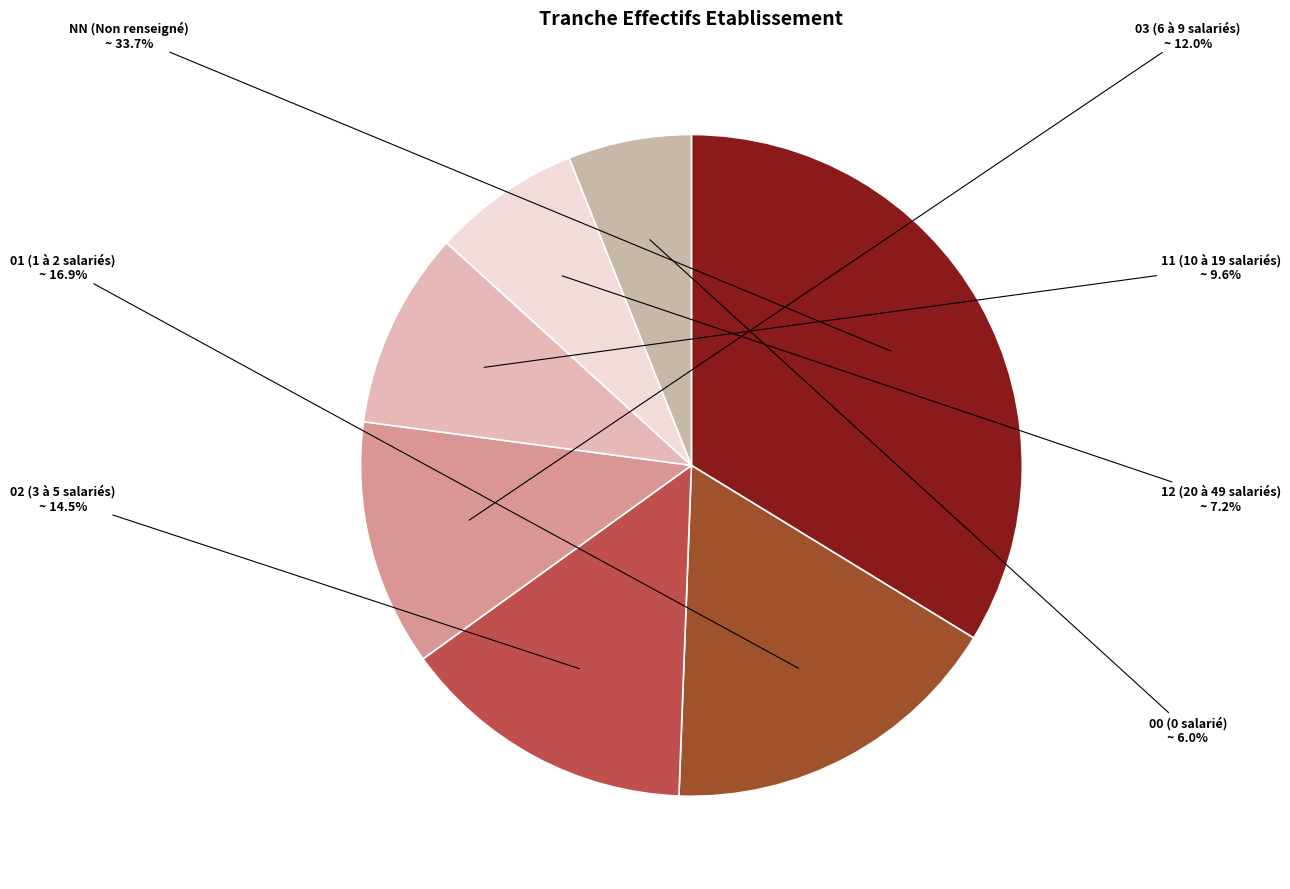

To the nearest percent, what portion does 01 represent?

17%